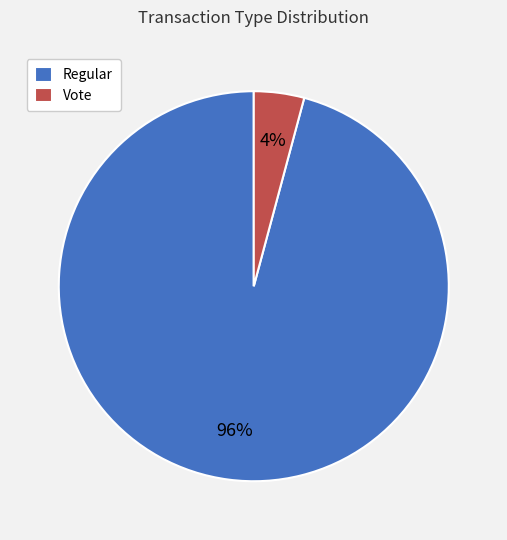

How many slices are in this pie chart?

2